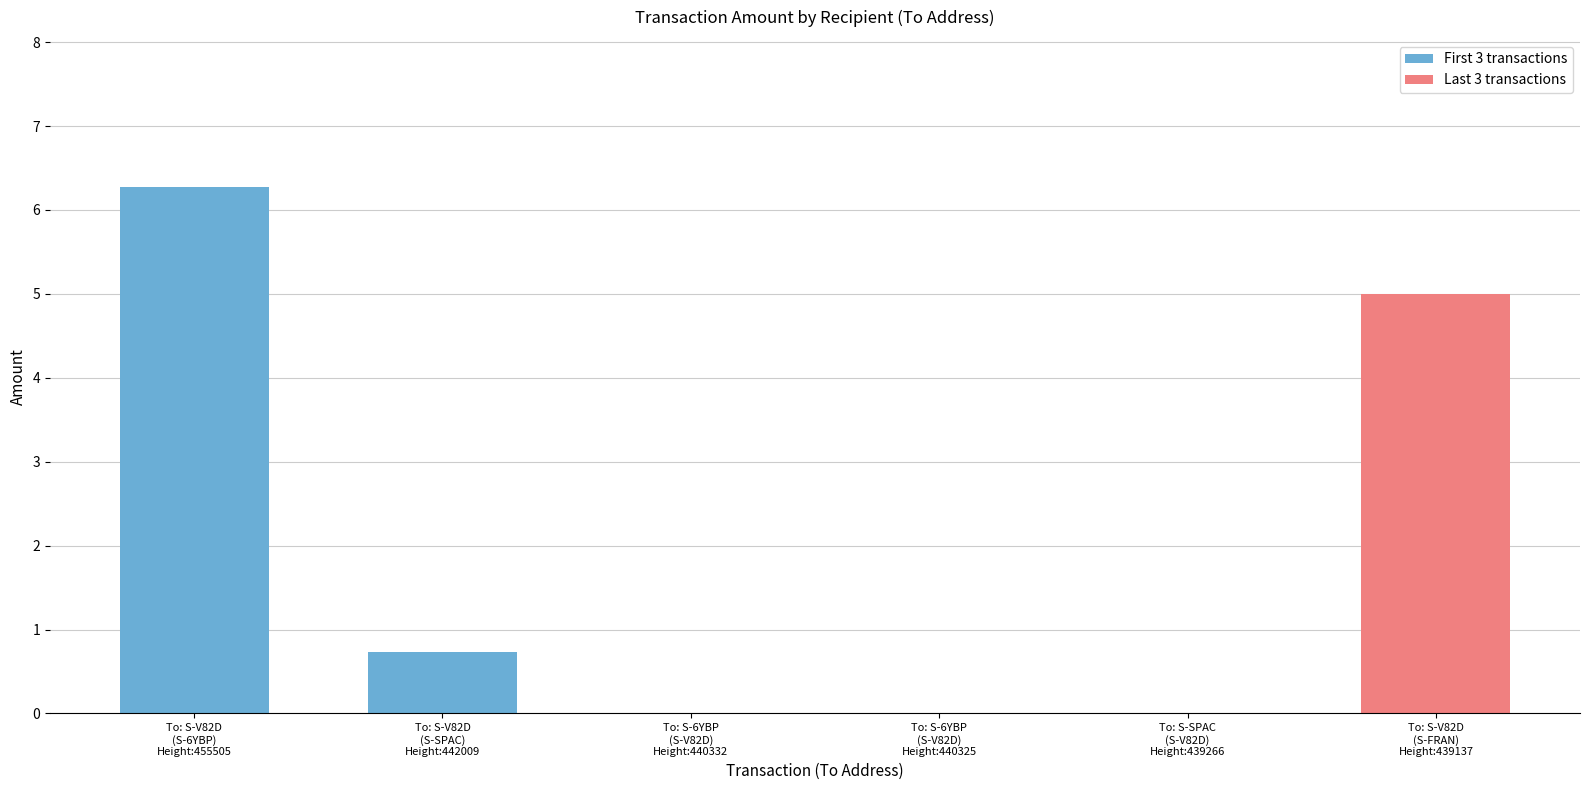

Count the number of categories in the chart.

6